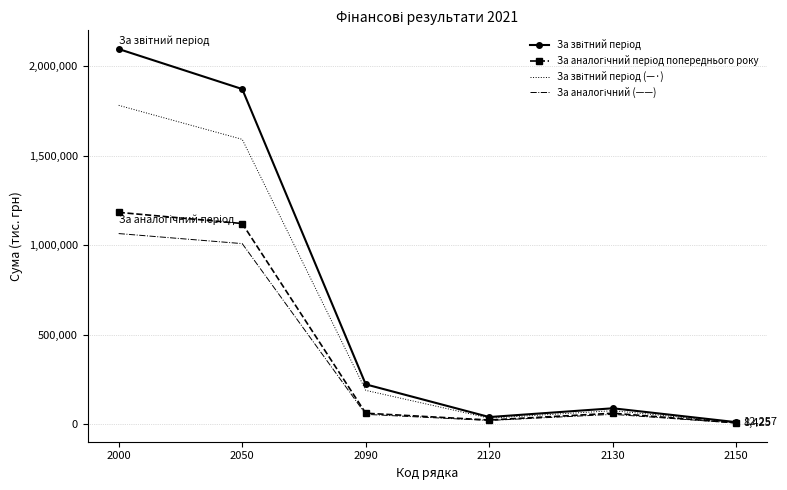

What is the maximum value shown in the chart?

2097050.0